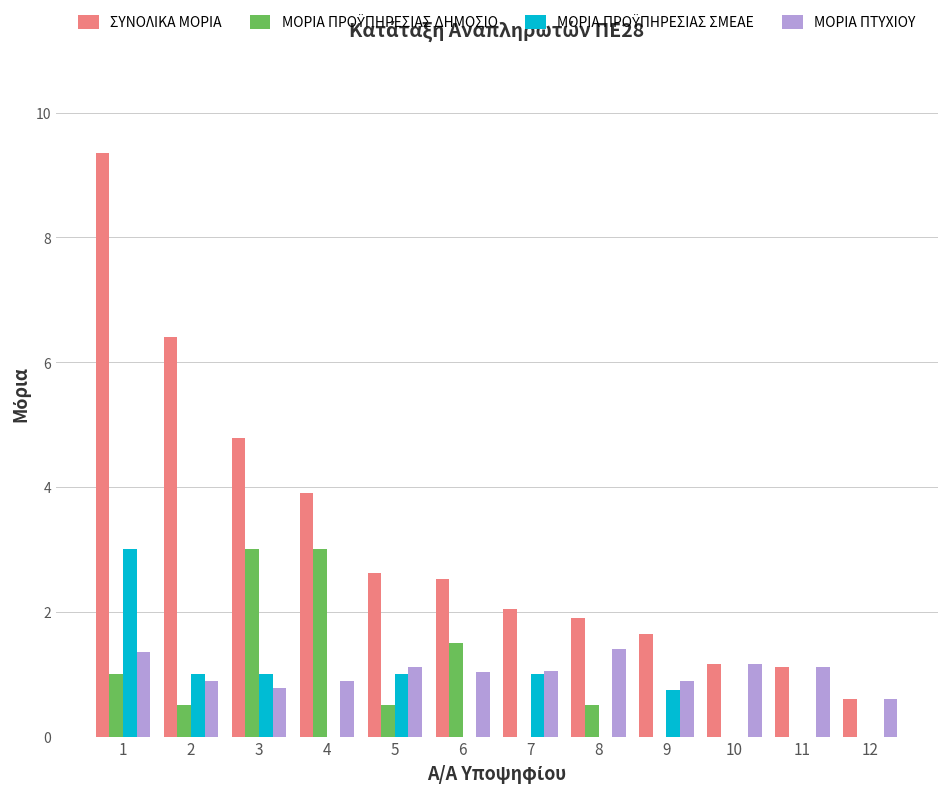

The value of ΜΟΡΙΑ ΠΤΥΧΙΟΥ at 6 is 1.0. True or false?

True